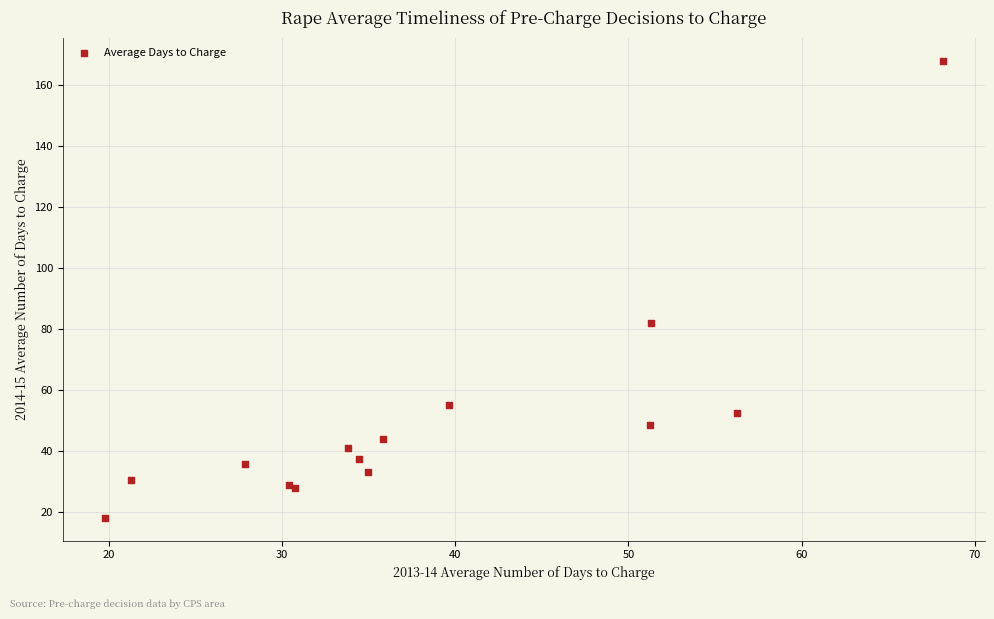

What Y value in the scatter plot is closest to 92?

82.0